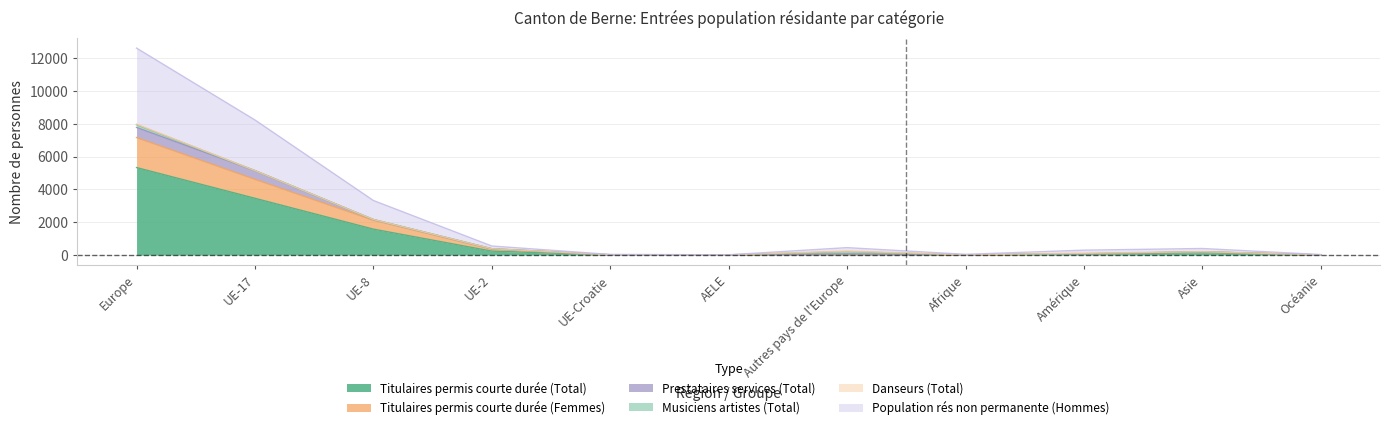

What is the label of the 5th point from the right?

Autres pays de l'Europe